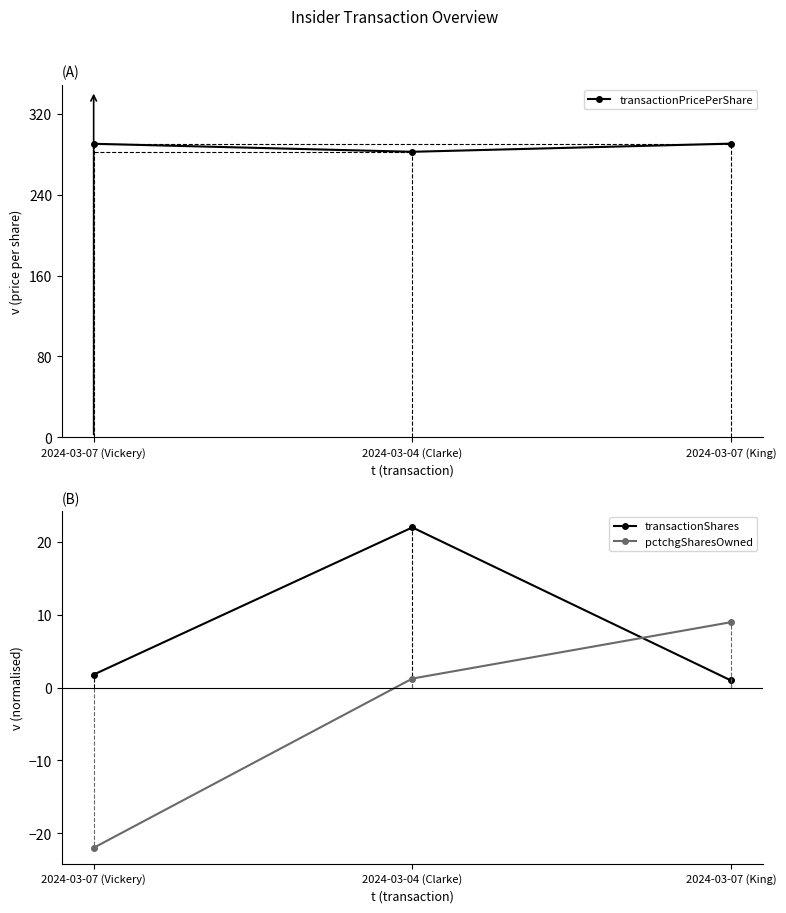

Which category has the highest value in the pctchgSharesOwned series?

2024-03-07 (King)